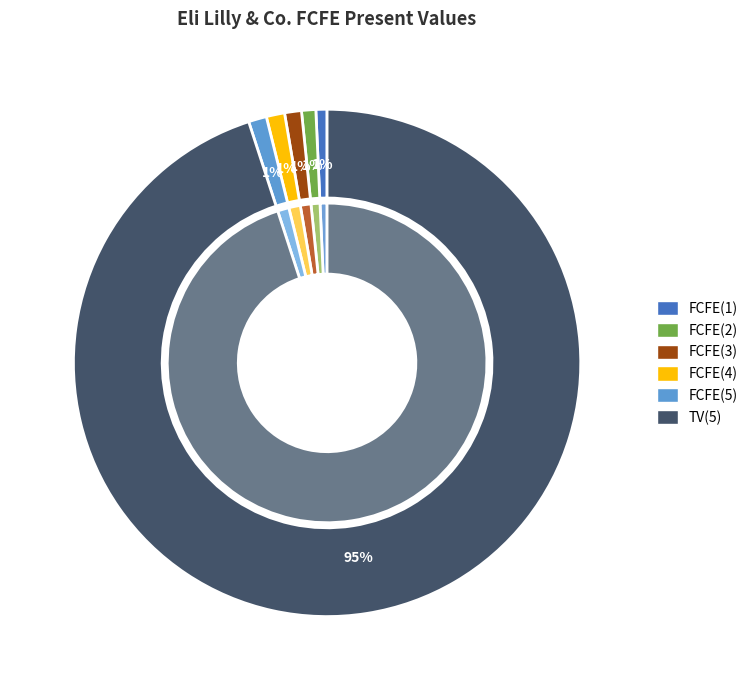

Does any single category account for the majority?

Yes